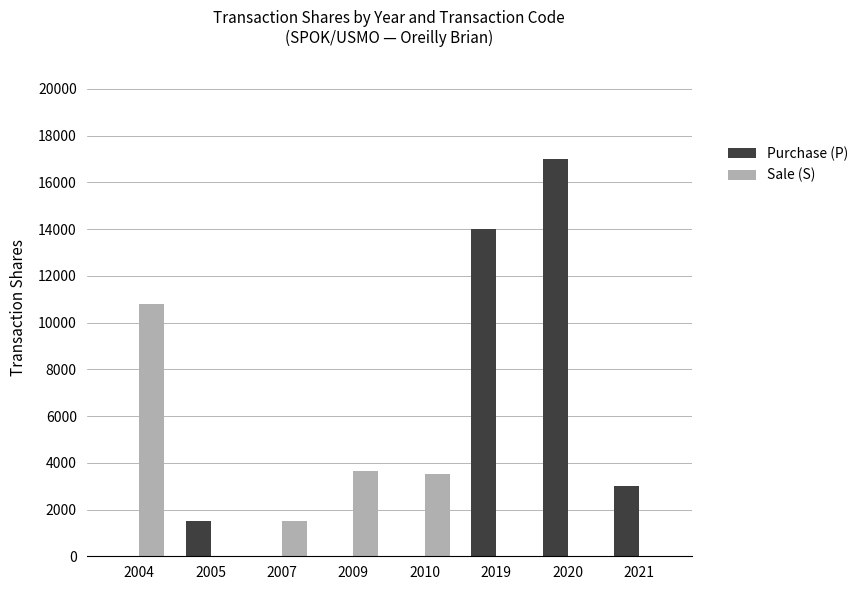

At which category is the sum across all series the highest?

2020